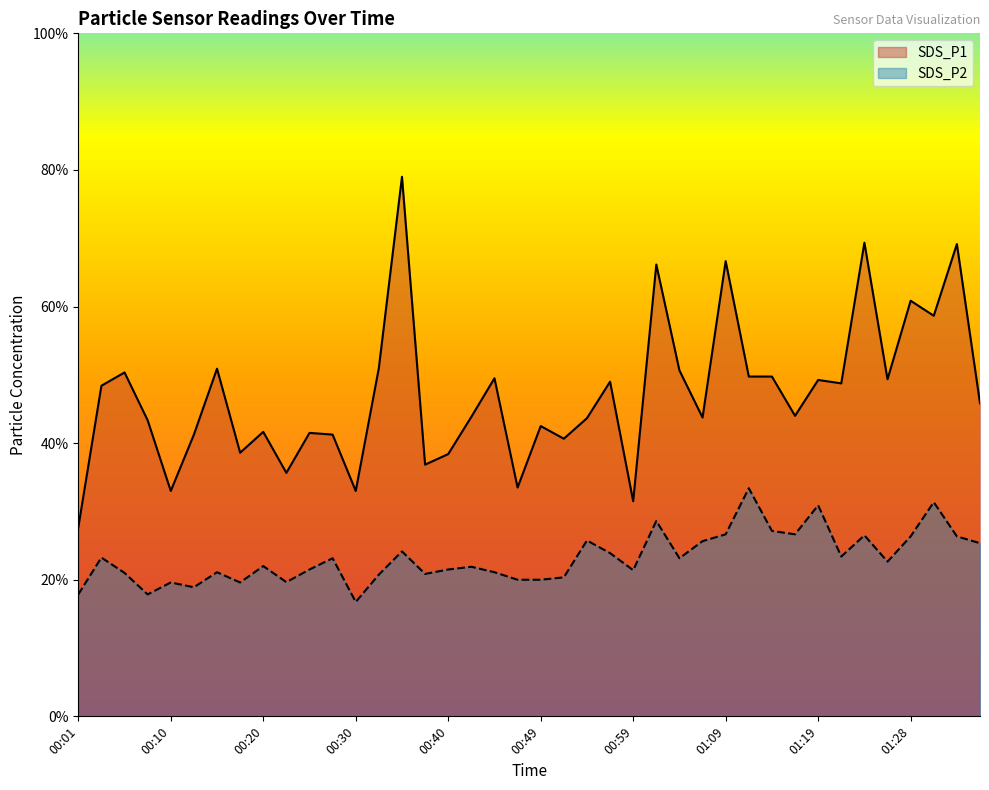

Reading right to left, what are all the values shown in this chart?

SDS_P1: 9.2	13.8	11.7	12.2	9.9	13.9	9.8	9.8	8.8	9.9	9.9	13.3	8.8	10.1	13.2	6.3	9.8	8.7	8.1	8.5	6.7	9.9	8.8	7.7	7.4	15.8	10.2	6.6	8.2	8.3	7.1	8.3	7.7	10.2	8.2	6.6	8.7	10.1	9.7	5.5
SDS_P2: 5.1	5.3	6.3	5.3	4.5	5.3	4.7	6.2	5.3	5.4	6.7	5.3	5.1	4.6	5.7	4.3	4.8	5.2	4.1	4.0	4.0	4.2	4.4	4.3	4.2	4.8	4.2	3.4	4.6	4.3	3.9	4.4	3.9	4.2	3.8	3.9	3.6	4.2	4.7	3.6